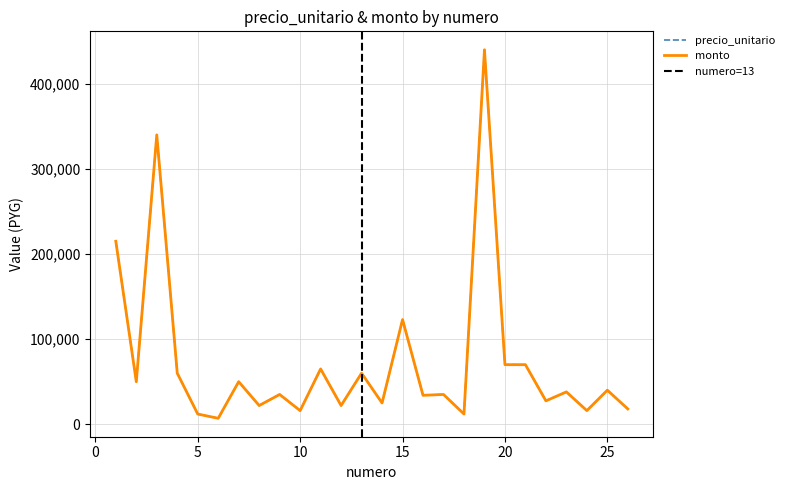

What are all the series names shown in the legend?

precio_unitario, monto